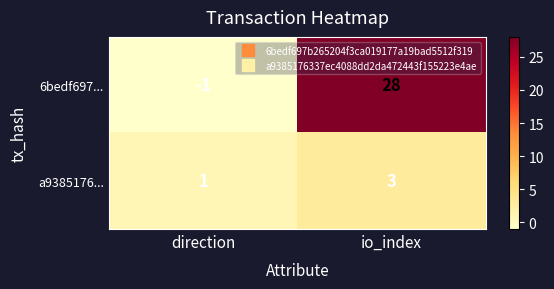

Rank the series by their maximum value, from highest to lowest.

6bedf697..., a9385176...